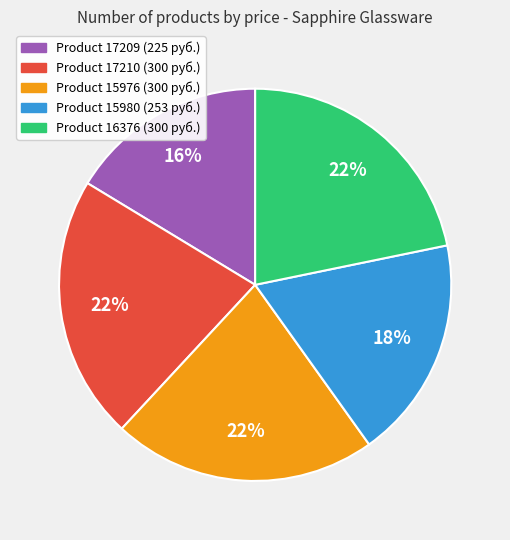

How many slices are in this pie chart?

5